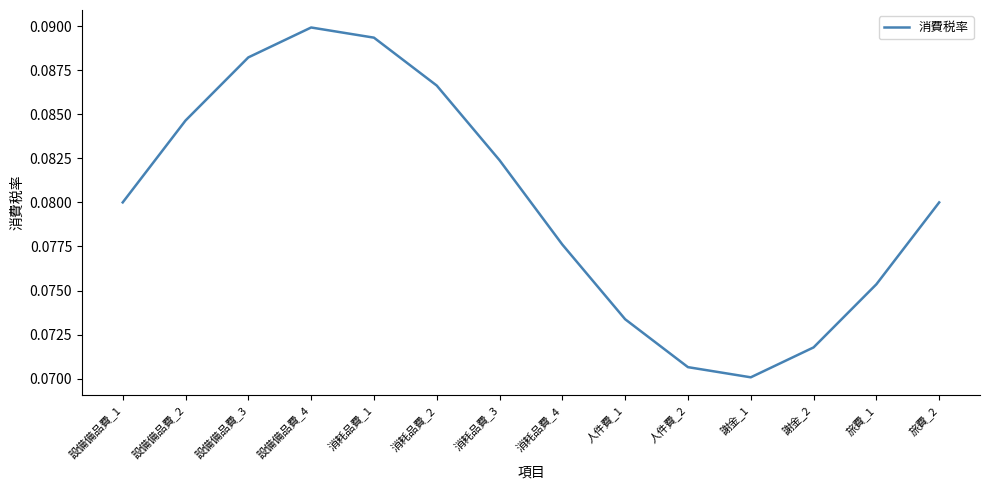

Which label corresponds to the largest value in the chart?

設備備品費_4